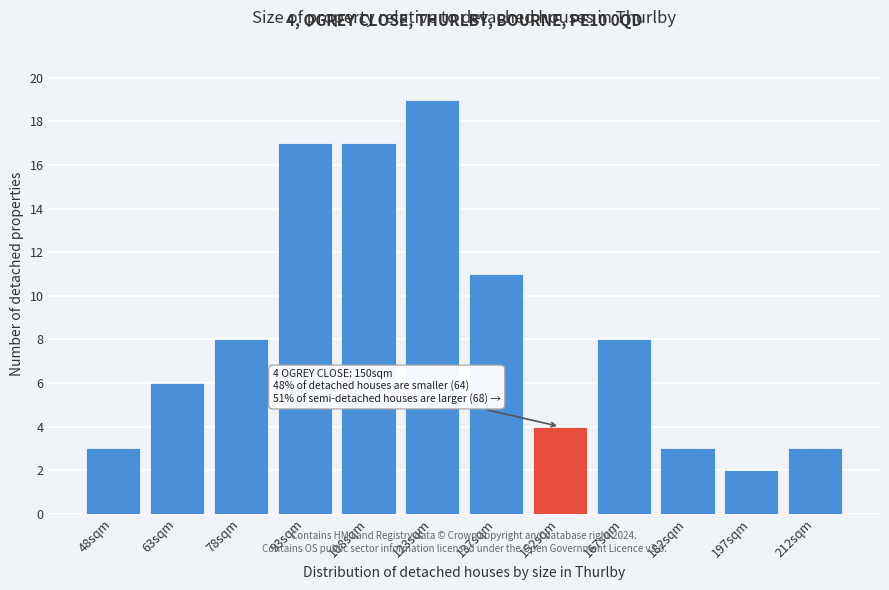

Reading right to left, transcribe all the data shown in this chart.

212sqm=3	197sqm=2	182sqm=3	167sqm=8	152sqm=4	137sqm=11	123sqm=19	108sqm=17	93sqm=17	78sqm=8	63sqm=6	48sqm=3